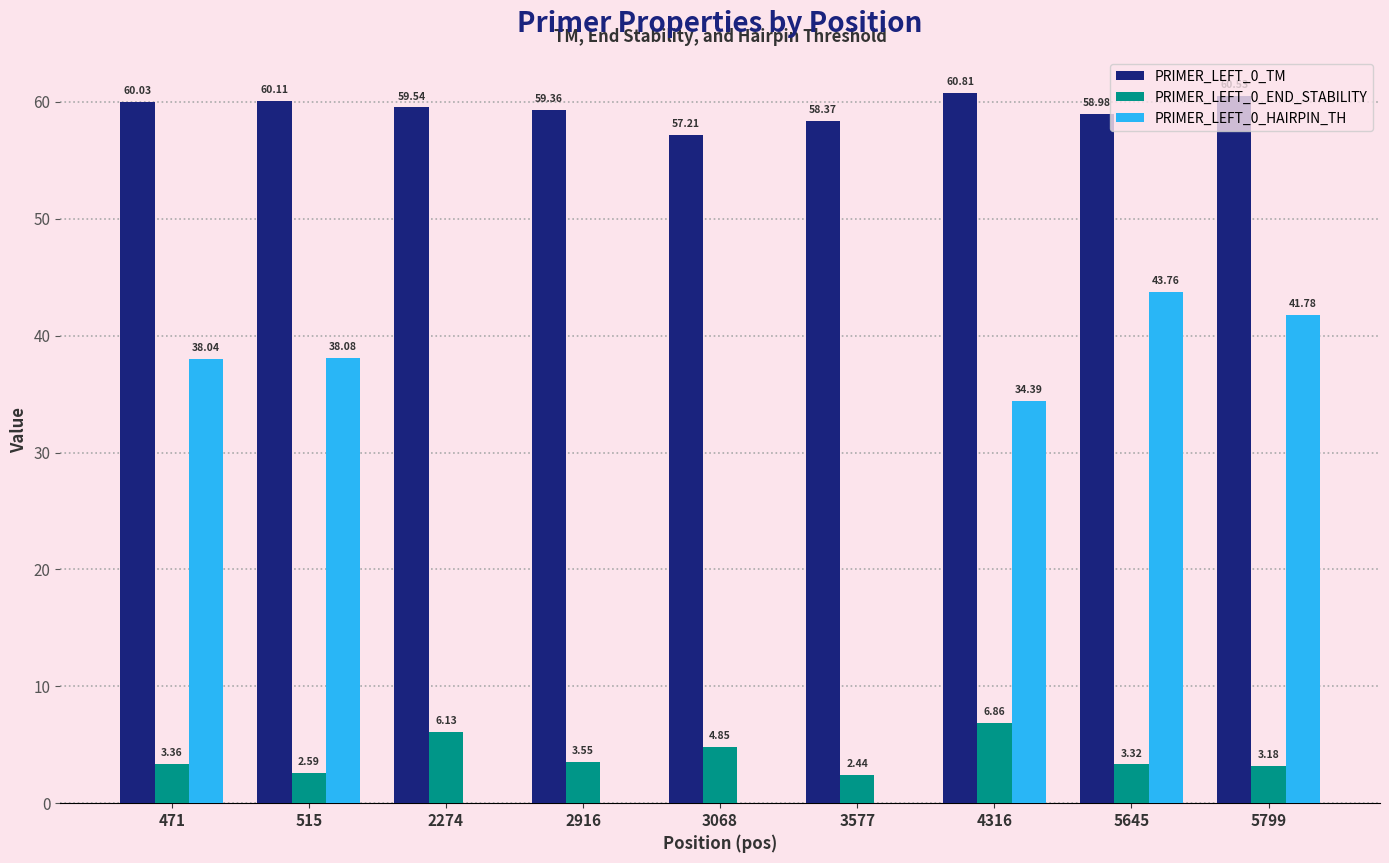

Which series changed the most between 515 and 5799?

PRIMER_LEFT_0_HAIRPIN_TH